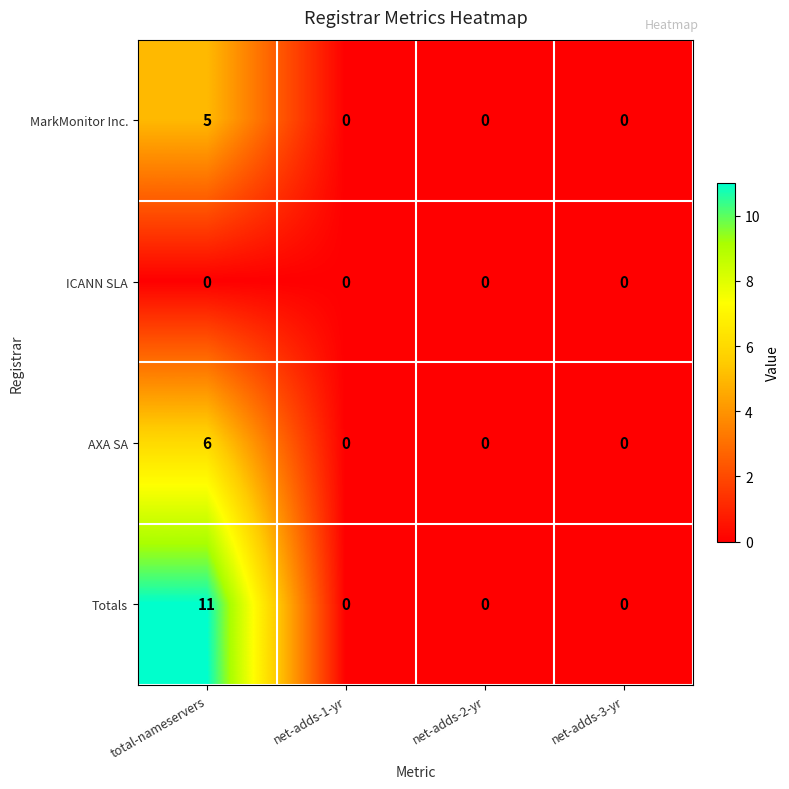

True or false: Totals has a value of 0 at net-adds-2-yr.

True